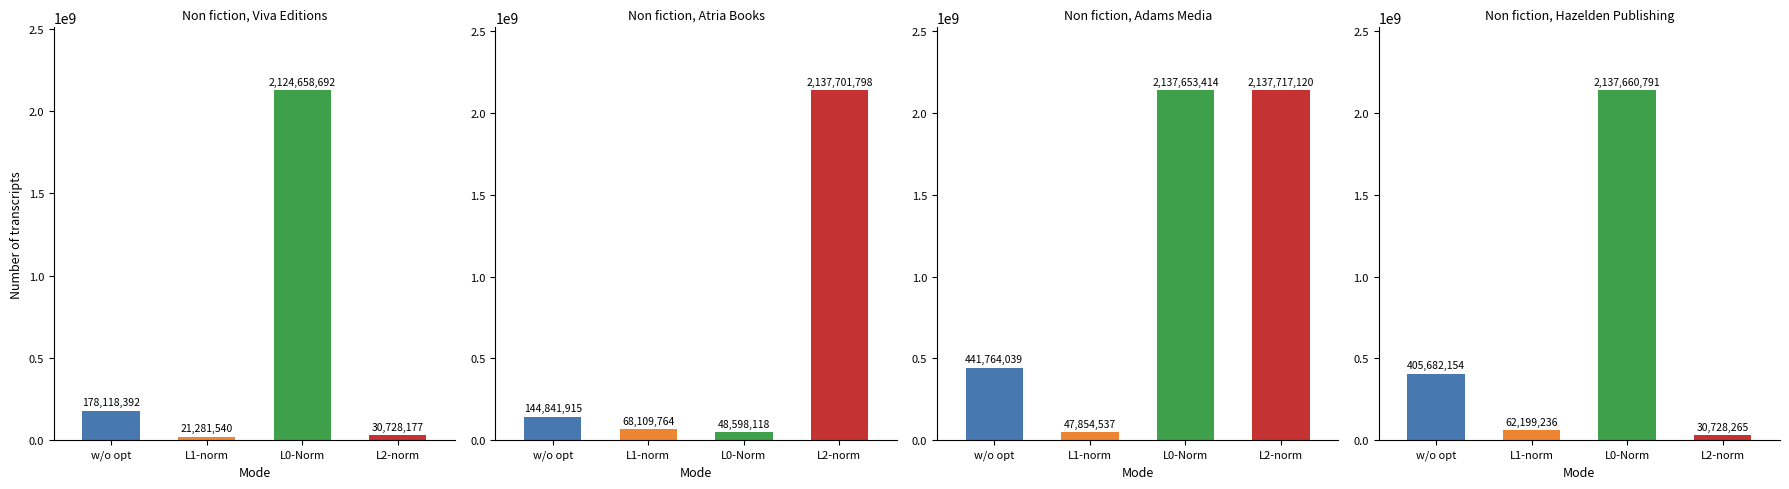

What is the label of the 3rd bar from the right?

Non fiction, Atria Books